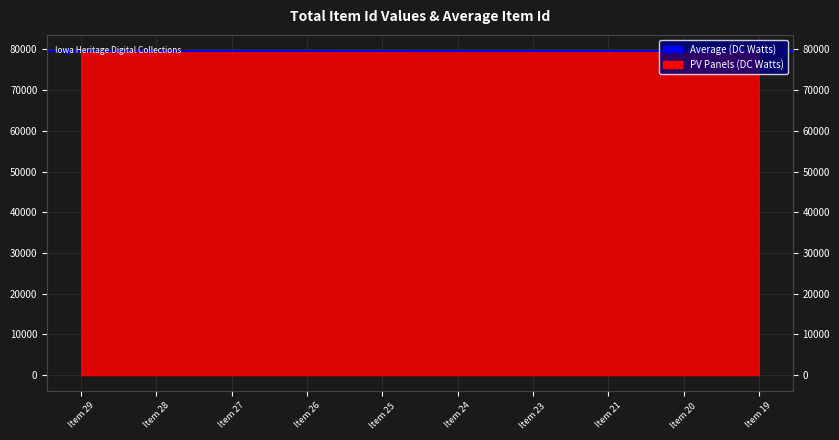

Reading left to right, list all the values displayed in this chart.

79575	79569	79563	79557	79551	79545	79538	79526	79521	79514